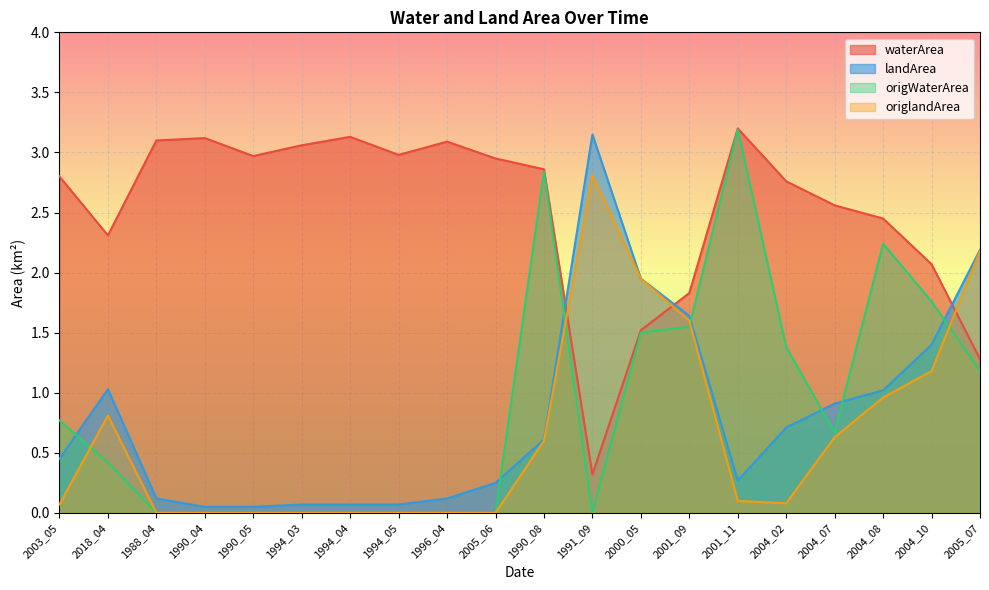

Reading left to right, transcribe all the data shown in this chart.

waterArea: 2003_05=2.8	2018_04=2.3	1988_04=3.1	1990_04=3.1	1990_05=3.0	1994_03=3.1	1994_04=3.1	1994_05=3.0	1996_04=3.1	2005_06=3.0	1990_08=2.9	1991_09=0.3	2000_05=1.5	2001_09=1.8	2001_11=3.2	2004_02=2.8	2004_07=2.6	2004_08=2.5	2004_10=2.1	2005_07=1.3
landArea: 2003_05=0.5	2018_04=1.0	1988_04=0.1	1990_04=0.1	1990_05=0.1	1994_03=0.1	1994_04=0.1	1994_05=0.1	1996_04=0.1	2005_06=0.2	1990_08=0.6	1991_09=3.1	2000_05=1.9	2001_09=1.6	2001_11=0.3	2004_02=0.7	2004_07=0.9	2004_08=1.0	2004_10=1.4	2005_07=2.2
origWaterArea: 2003_05=0.8	2018_04=0.4	1988_04=0.0	1990_04=0.0	1990_05=0.0	1994_03=0.0	1994_04=0.0	1994_05=0.0	1996_04=0.0	2005_06=0.0	1990_08=2.8	1991_09=0.0	2000_05=1.5	2001_09=1.6	2001_11=3.2	2004_02=1.4	2004_07=0.7	2004_08=2.2	2004_10=1.8	2005_07=1.2
origlandArea: 2003_05=0.1	2018_04=0.8	1988_04=0.0	1990_04=0.0	1990_05=0.0	1994_03=0.0	1994_04=0.0	1994_05=0.0	1996_04=0.0	2005_06=0.0	1990_08=0.6	1991_09=2.8	2000_05=1.9	2001_09=1.6	2001_11=0.1	2004_02=0.1	2004_07=0.6	2004_08=1.0	2004_10=1.2	2005_07=2.2